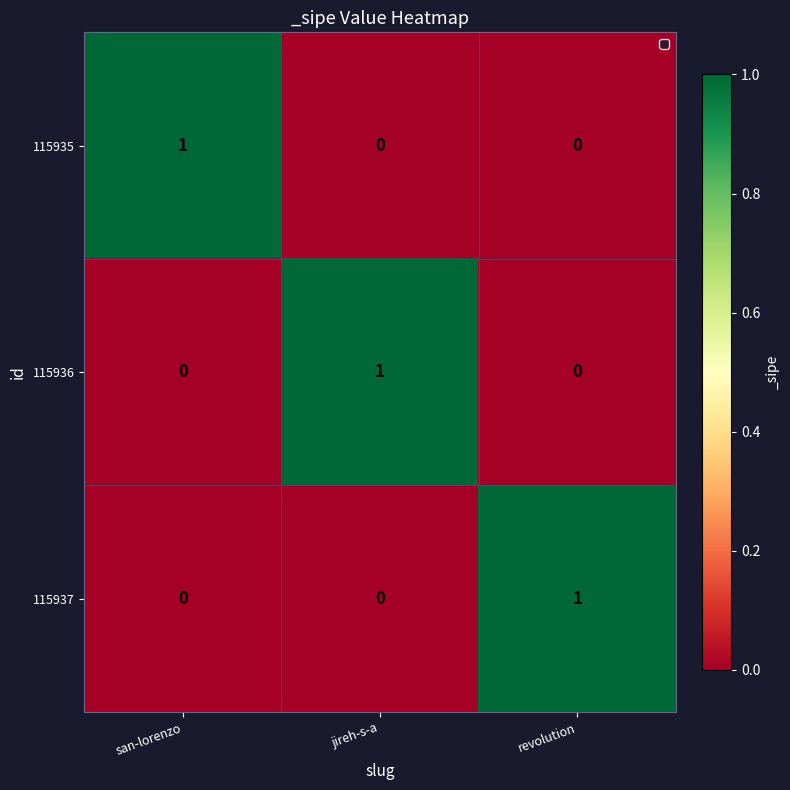

Reading right to left, what are all the values shown in this chart?

115935: 0	0	1
115936: 0	1	0
115937: 1	0	0